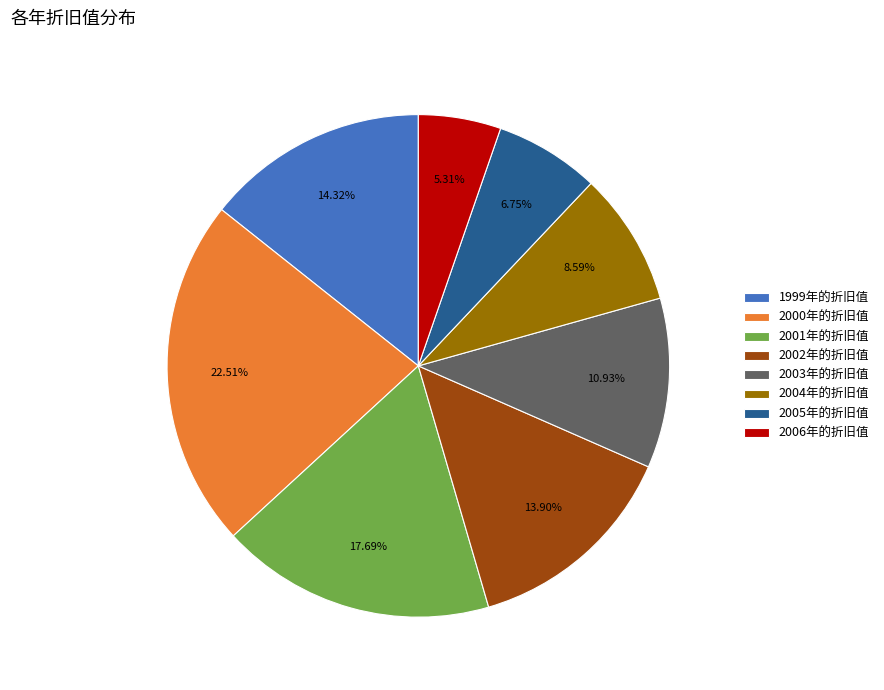

Count the number of slices in the pie.

8